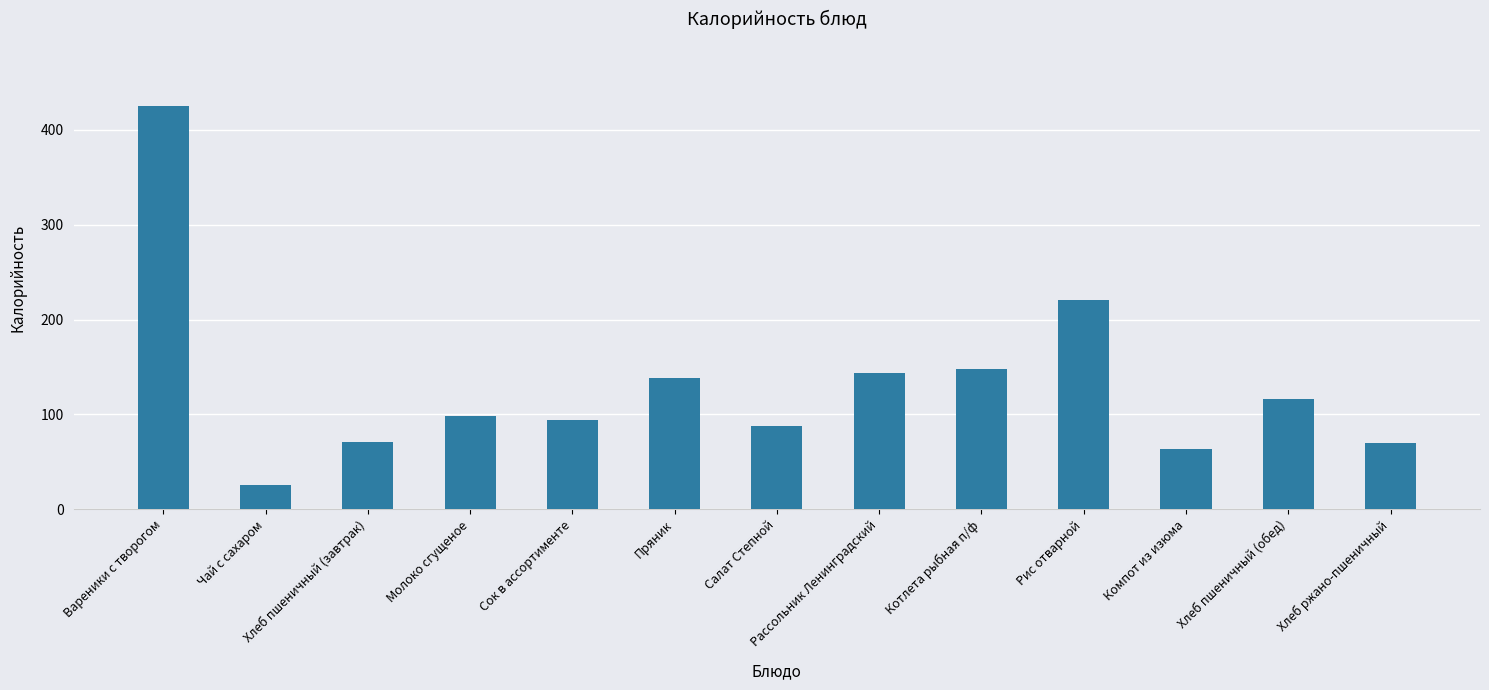

How many series are shown in this chart?

1